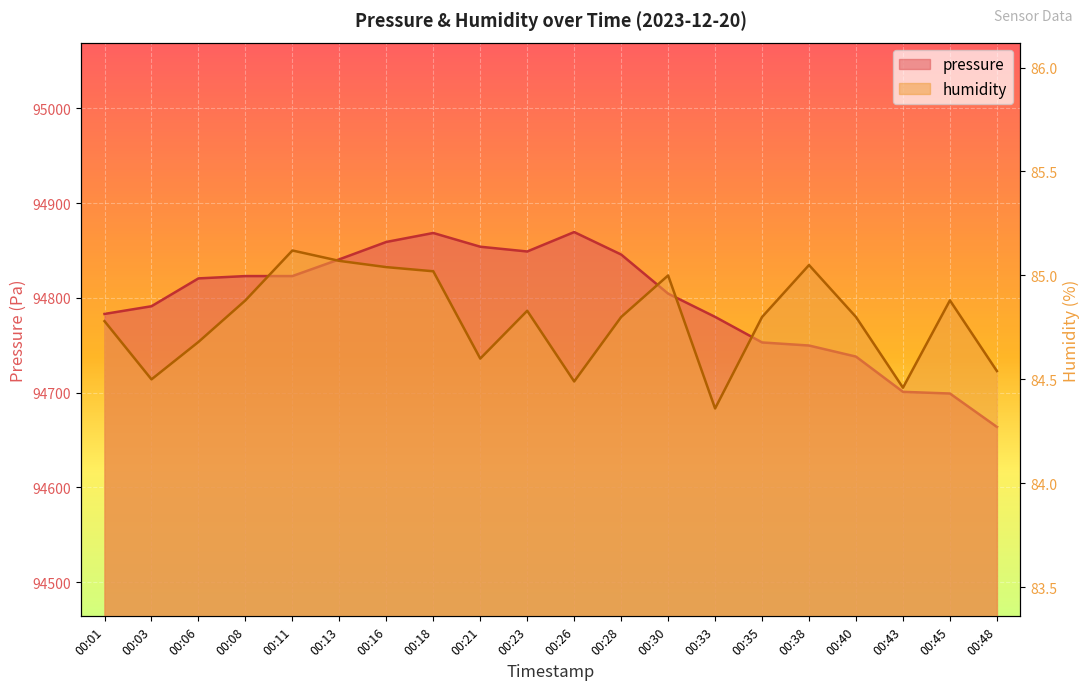

What is the difference between the highest and lowest values at 00:13?

94755.6